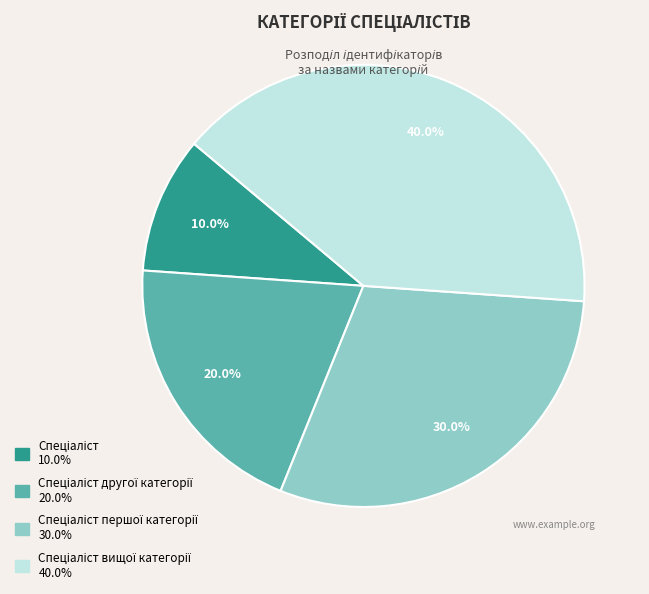

Is there any slice that represents more than half of the pie?

No